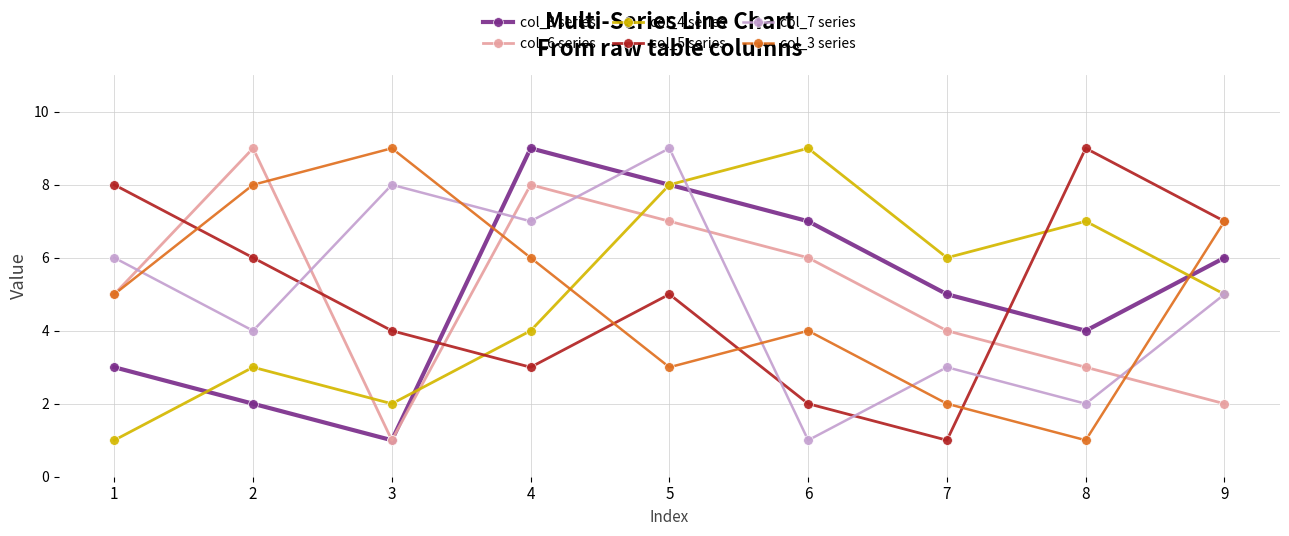

Where do col_3 series and col_8 series first cross each other?

3 and 4